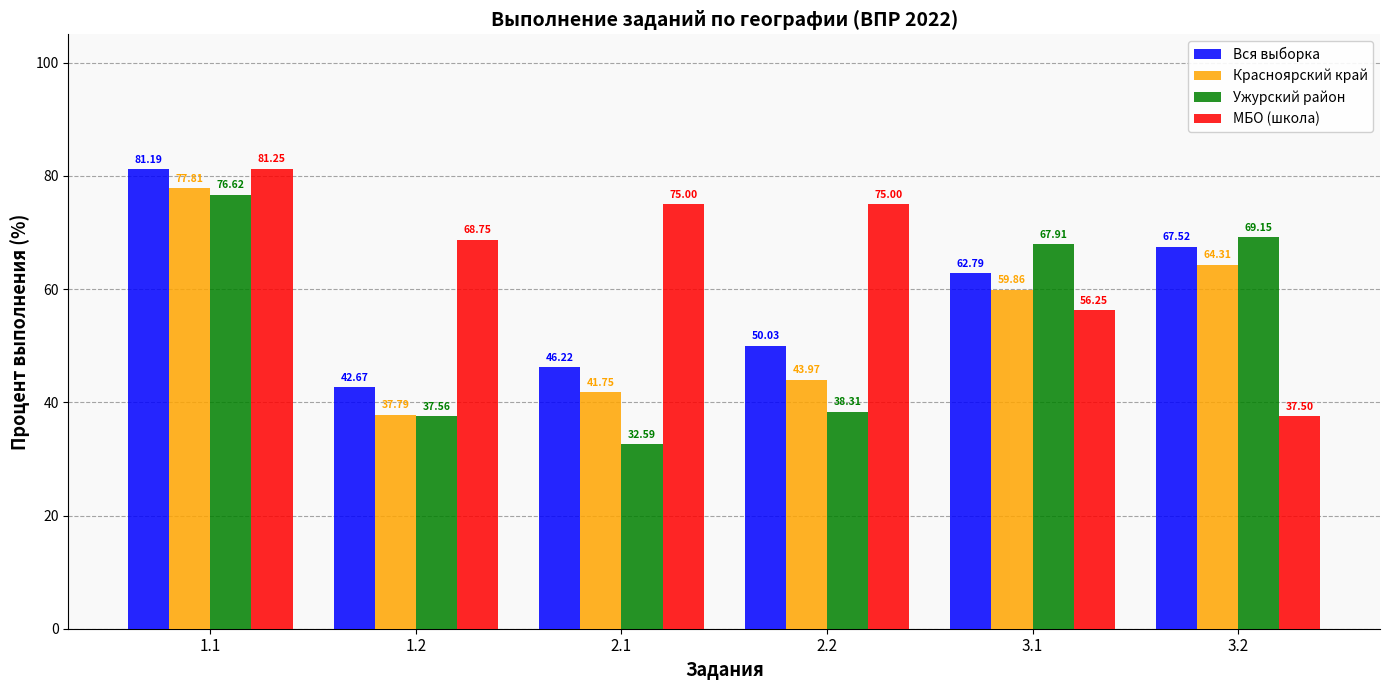

Which series has the largest total across all categories?

МБО (школа)